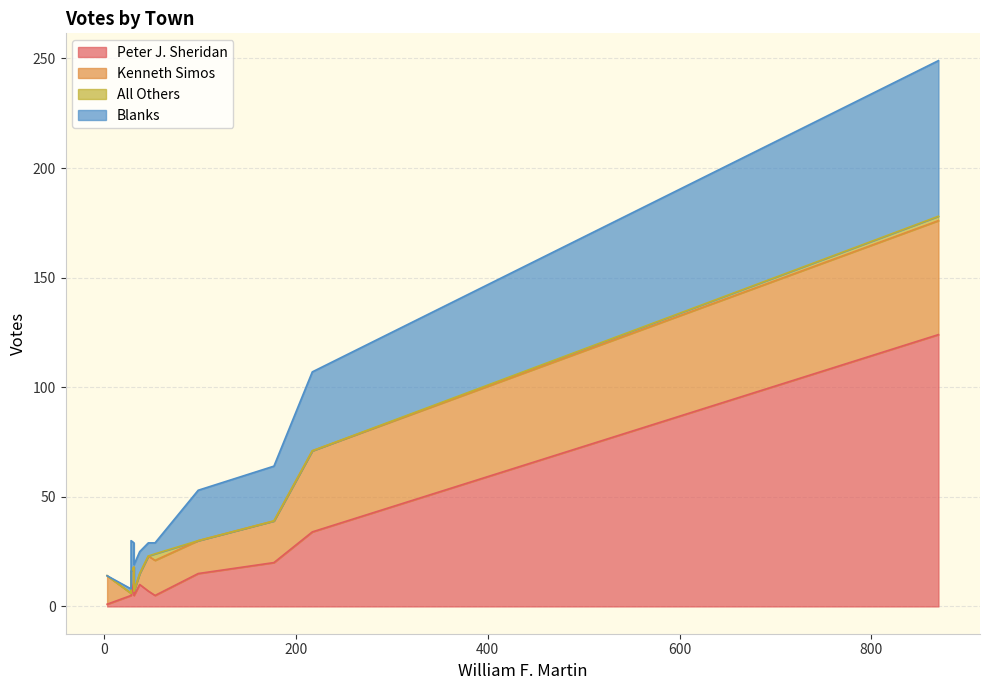

How many distinct data groups are displayed?

4